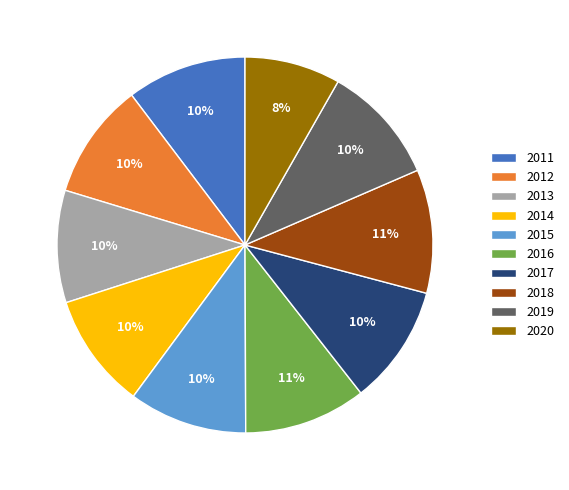

Does any single category account for the majority?

No